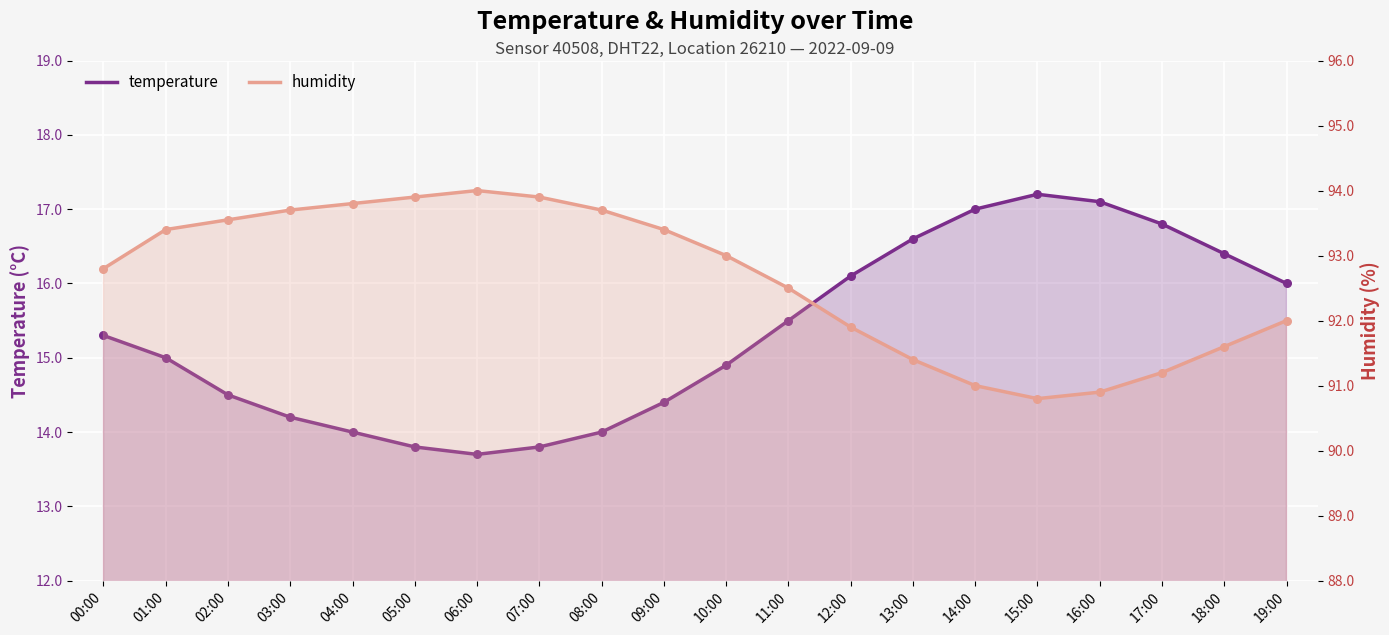

Which series reaches the minimum Y coordinate?

temperature